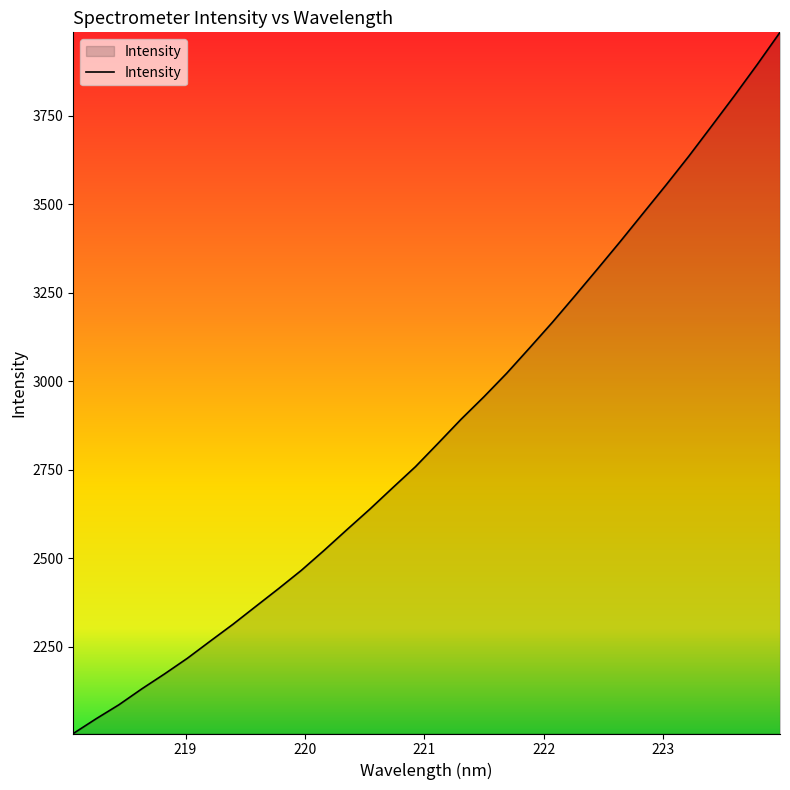

What is the maximum value shown in the chart?

3985.8